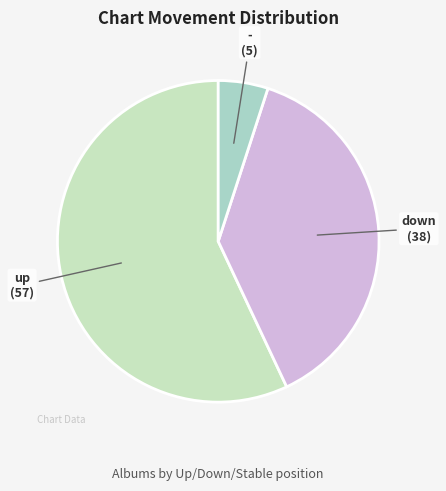

Rank the categories by value from highest to lowest.

up, down, -